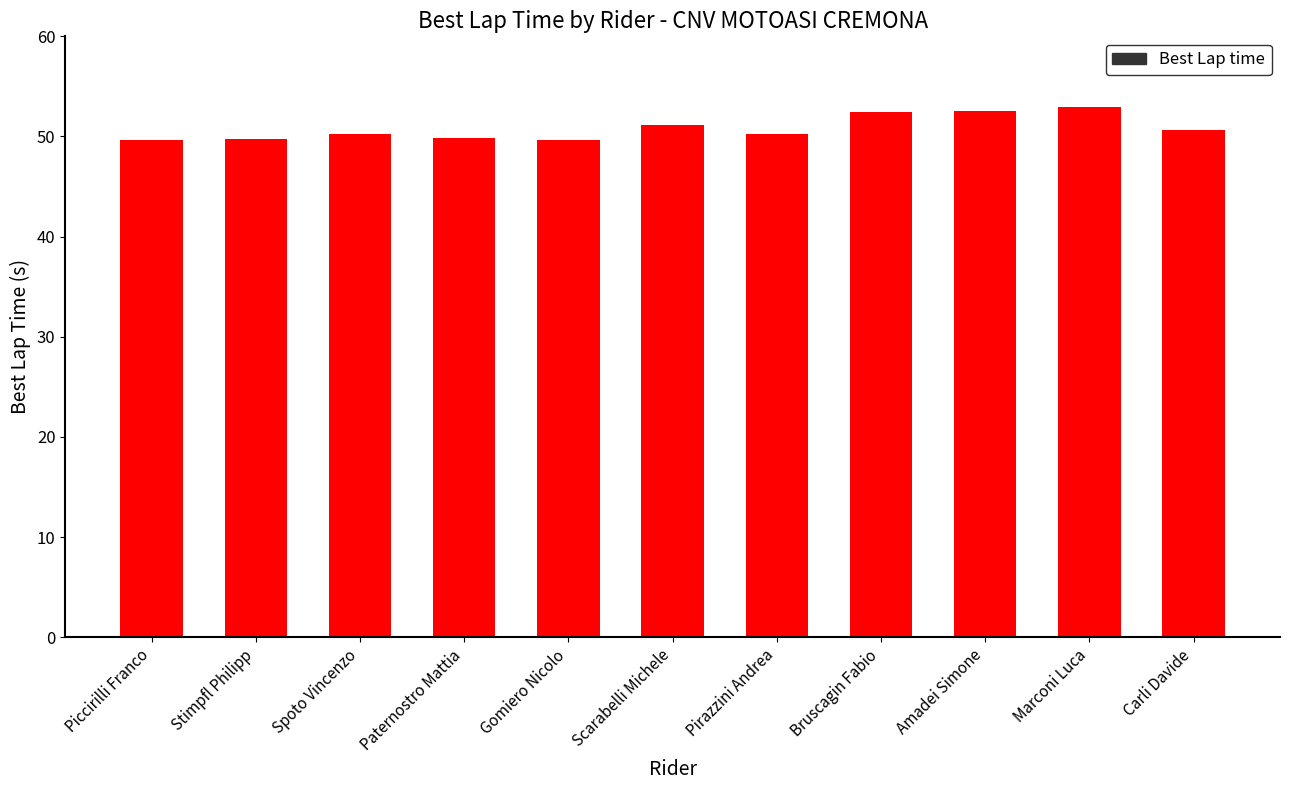

The chart shows a value of 50.2 at Pirazzini Andrea. True or false?

True